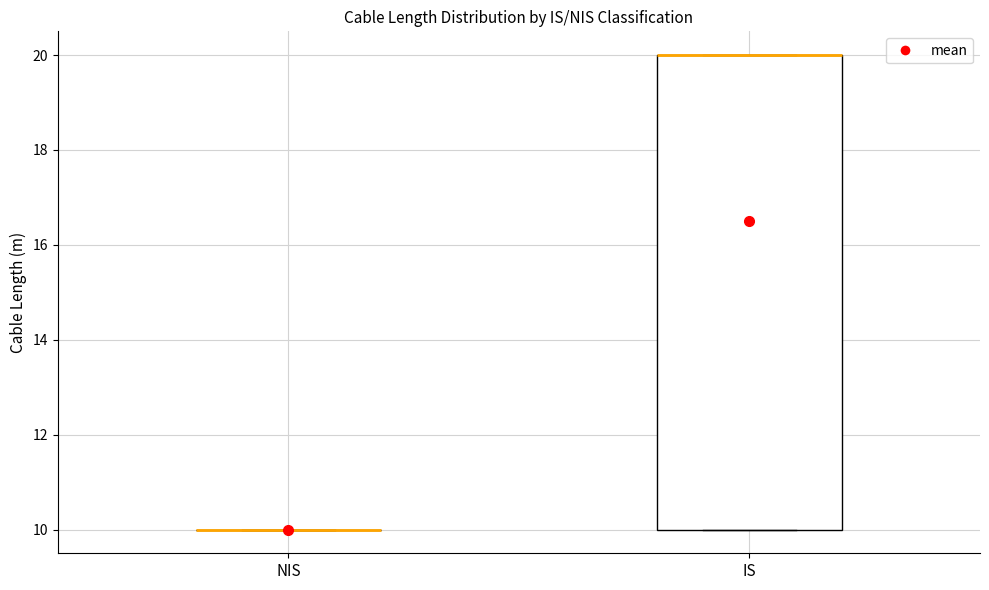

Reading left to right, transcribe this box plot: for each box, give where its median line is, the range the box spans, and where its two whiskers end, as read against the y-axis. The values are not printed on the chart, so give them approximately, as read against the axis.

NIS: box collapsed to a line at 10, whiskers 10 to 10
IS: median 20 (drawn on the box's upper edge), box 10 to 20, whiskers 10 to 20